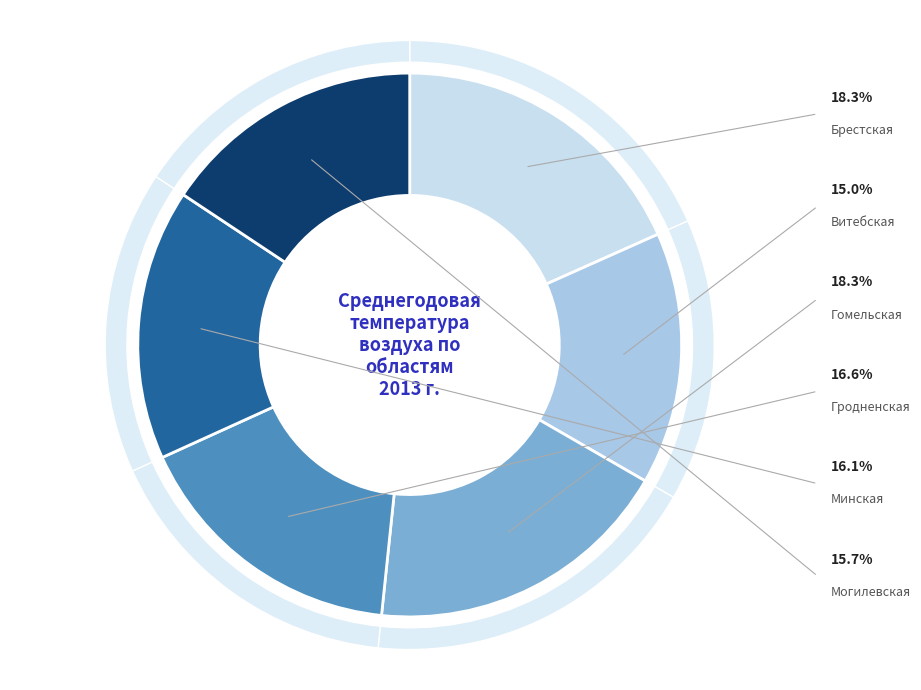

The Витебская slice represents 15% of the pie. True or false?

True